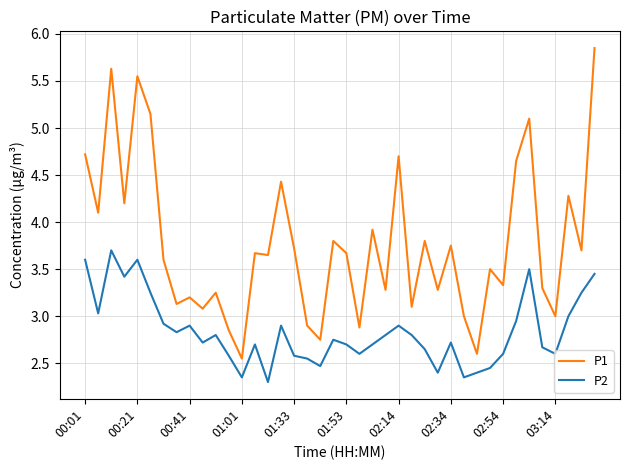

What is the difference between the maximum and minimum values in the P1 series?

3.3